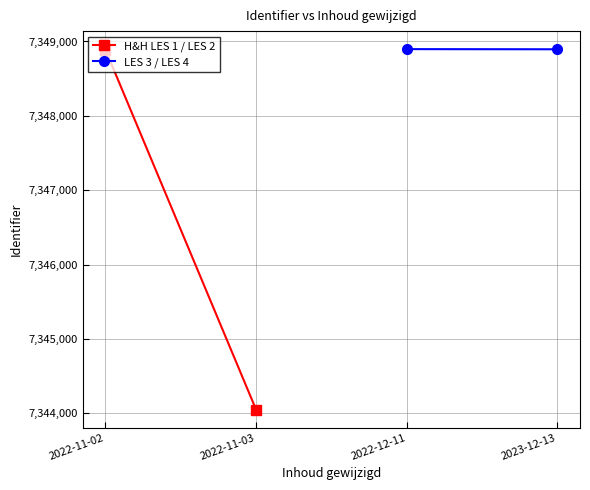

What is the minimum value shown in the chart?

7344051